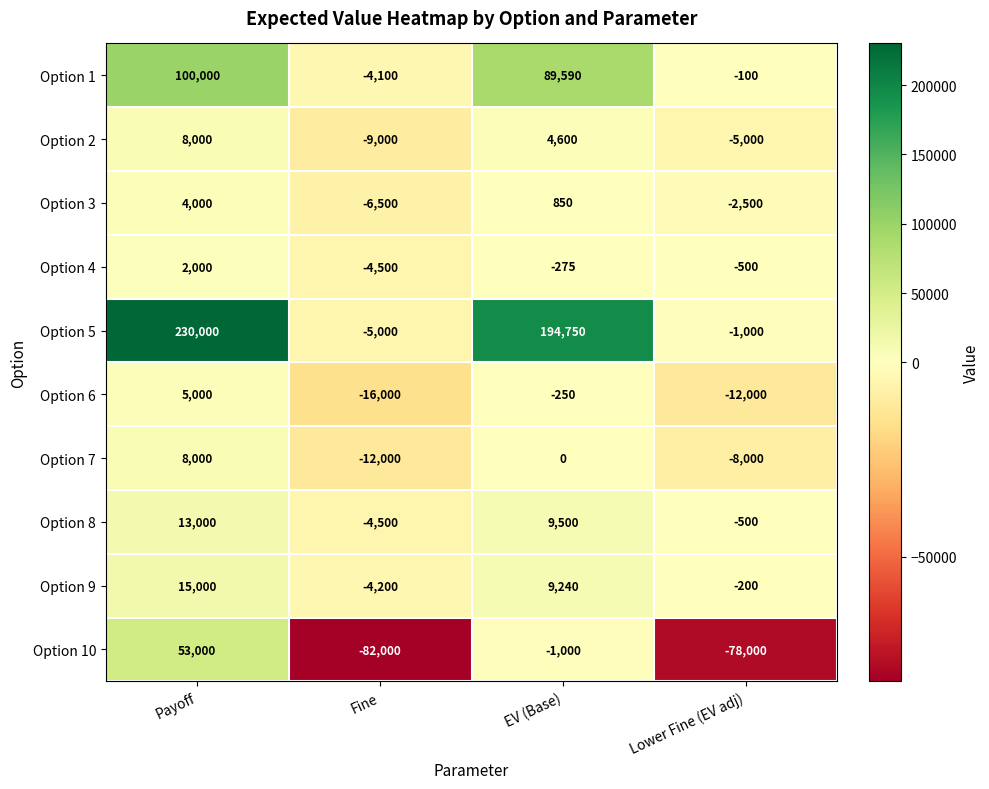

At which label does Option 3 reach its minimum?

Fine